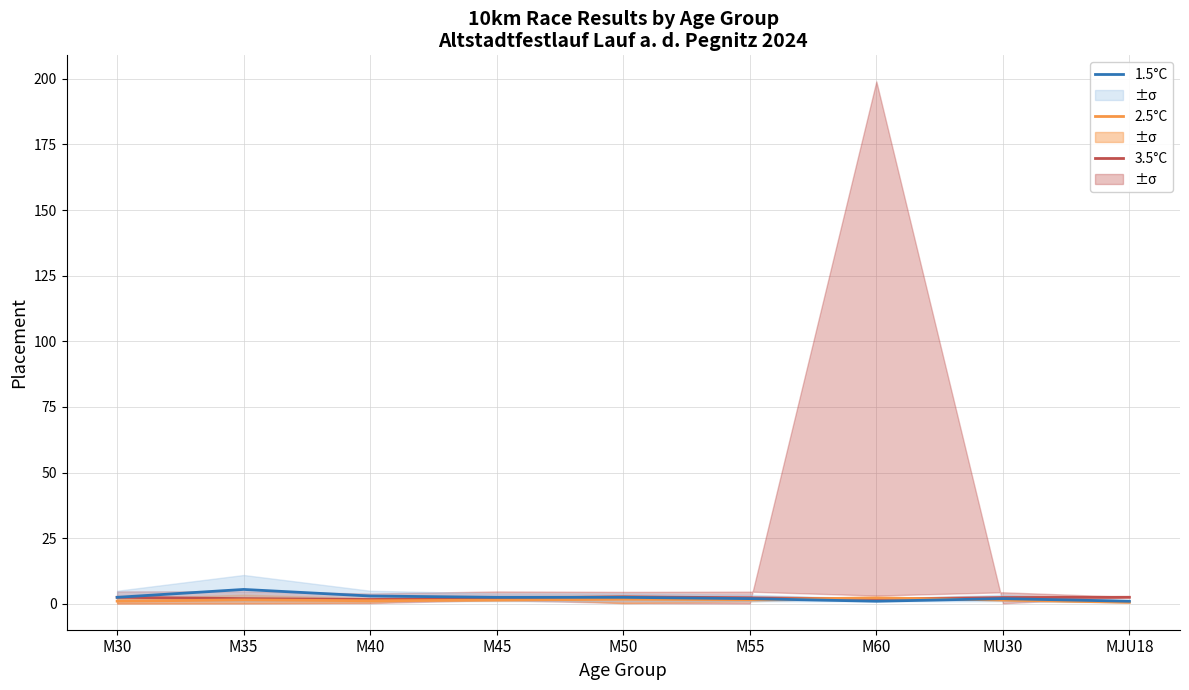

True or false: 2.5°C has a value of 1.8 at M50.

True